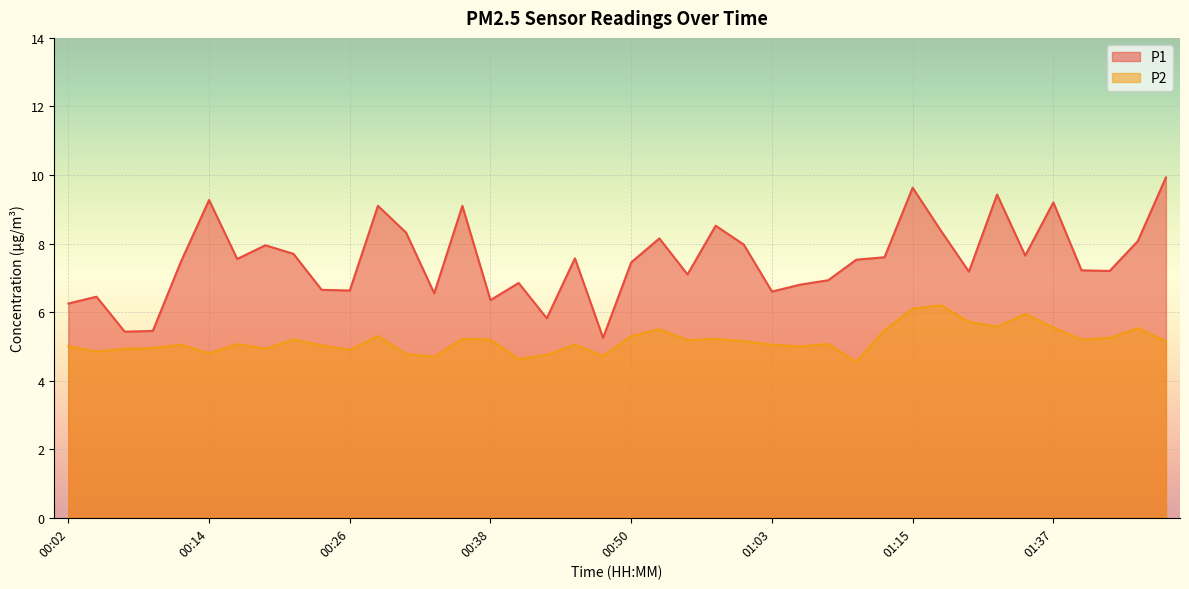

What is the smallest value displayed?

4.5